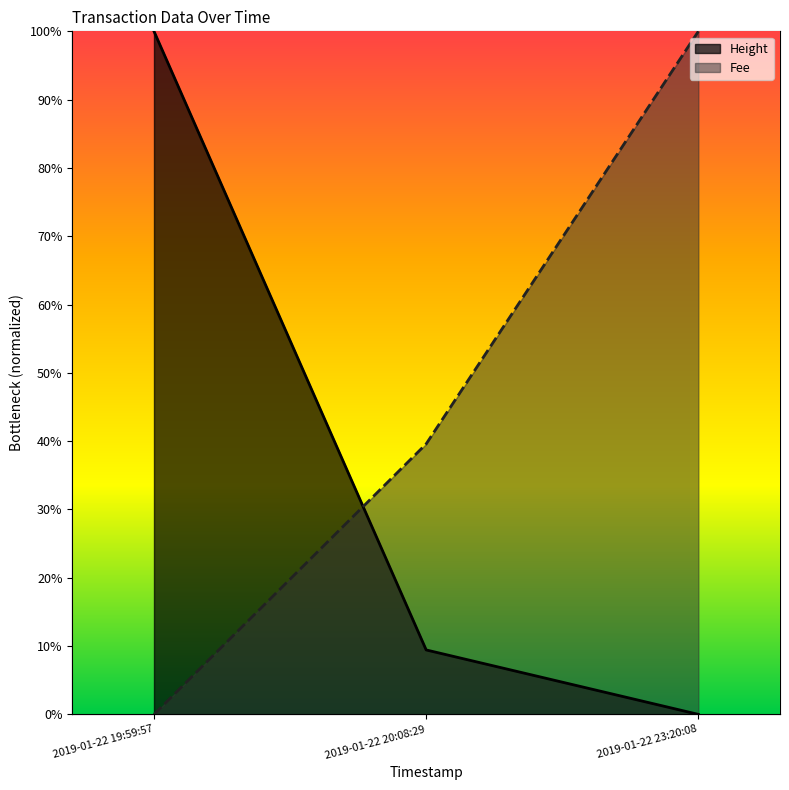

List the series in order of their peak value, highest first.

Height, Fee